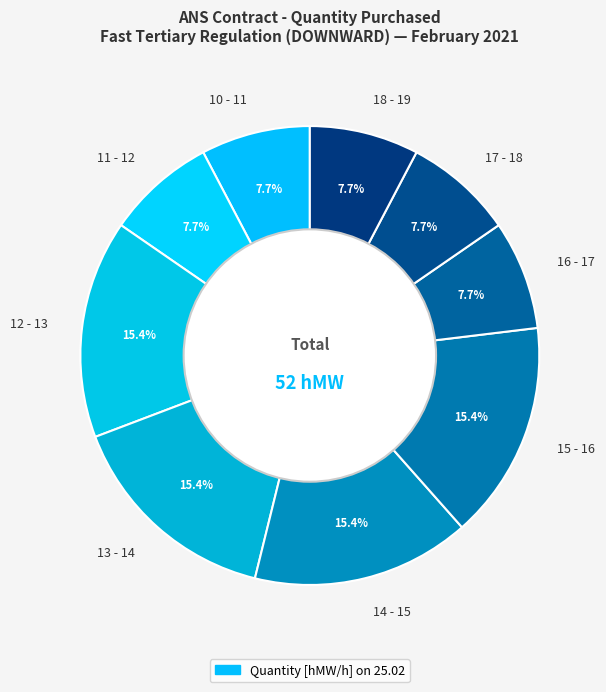

What portion of the pie excludes 13 - 14?

84.6%